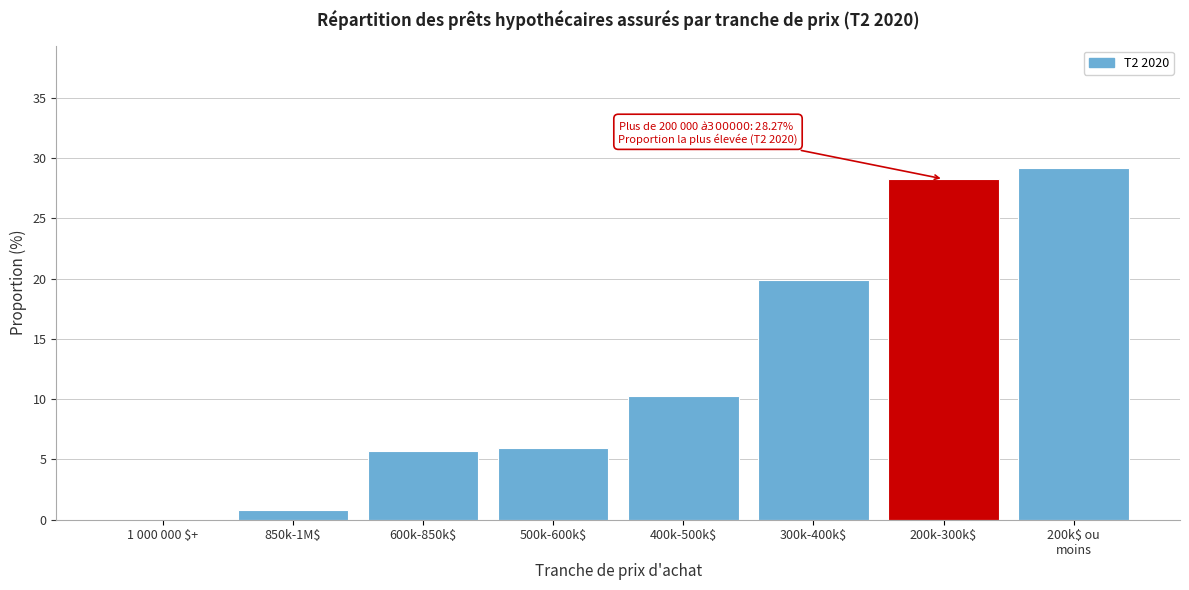

The value at 850k-1M$ is 0.8. True or false?

True